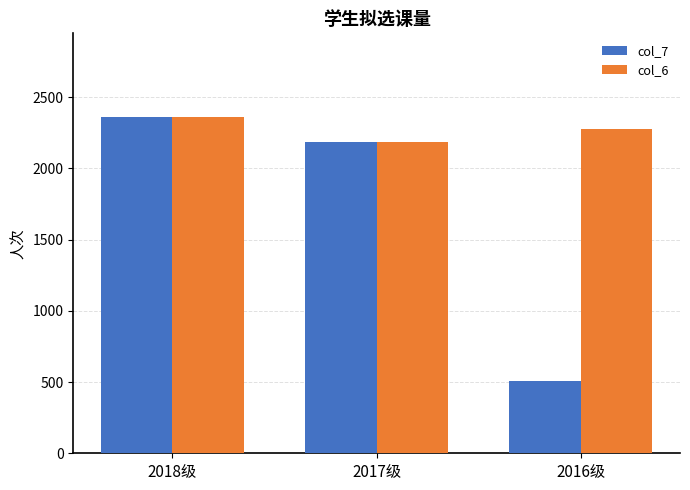

At which label does col_7 reach its minimum?

2016级